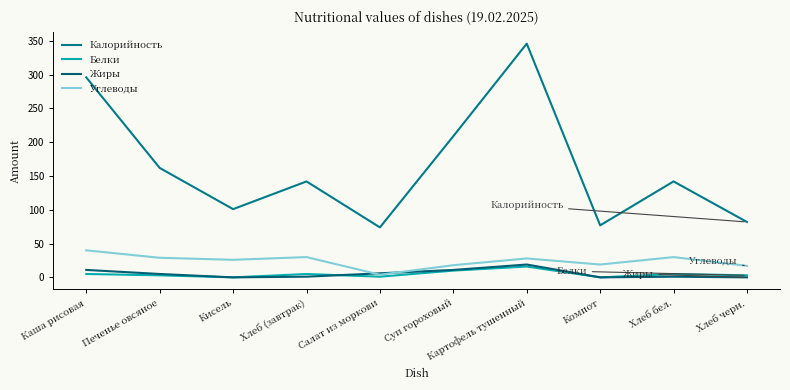

Where is the first local maximum for Белки?

Хлеб (завтрак)